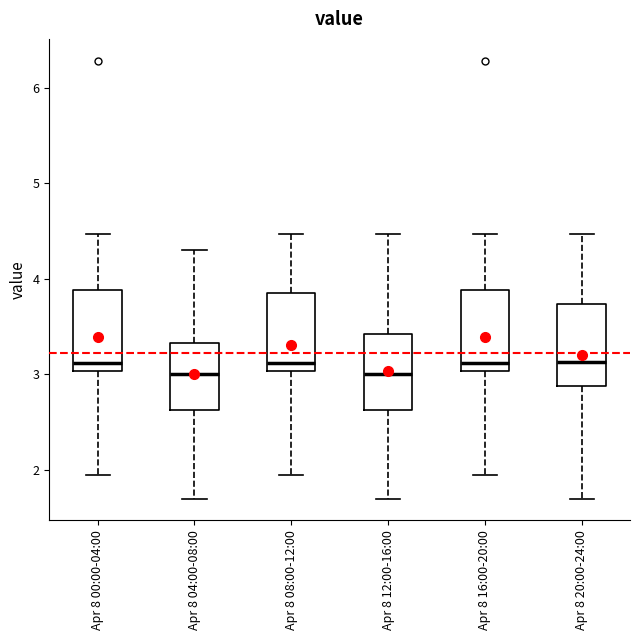

Where is the lower edge of the box for Apr 8 04:00-08:00 on the y-axis? The values are not printed on the chart, so give them approximately, as read against the axis.

2.6